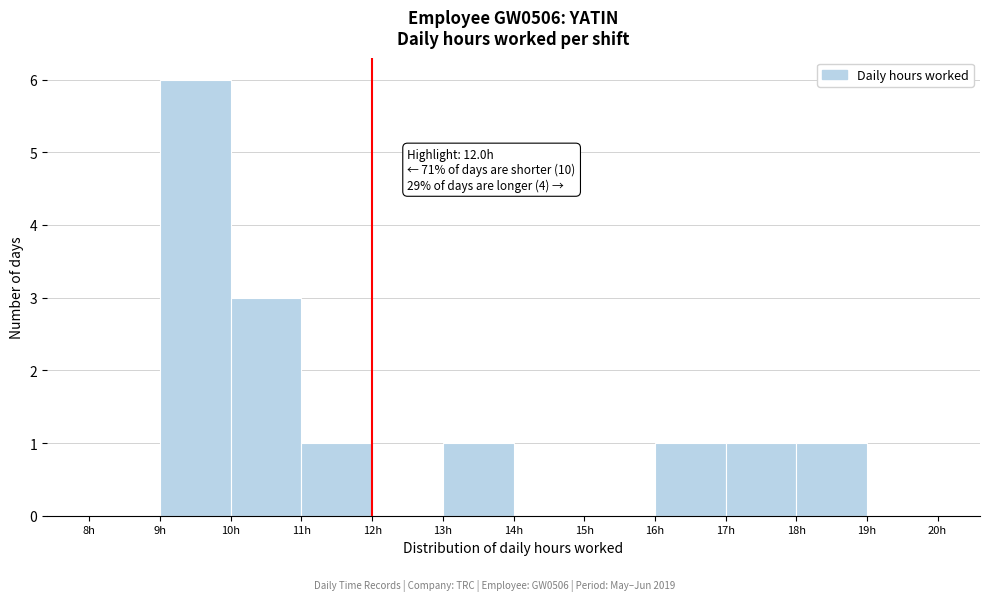

Which range on the x-axis has the tallest bar?

9 to 10